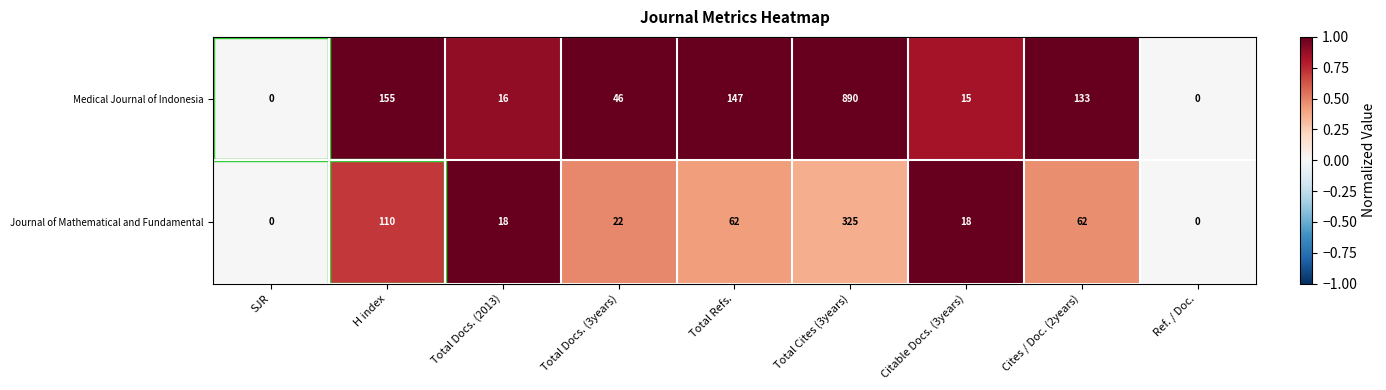

What is the maximum value shown in the chart?

890